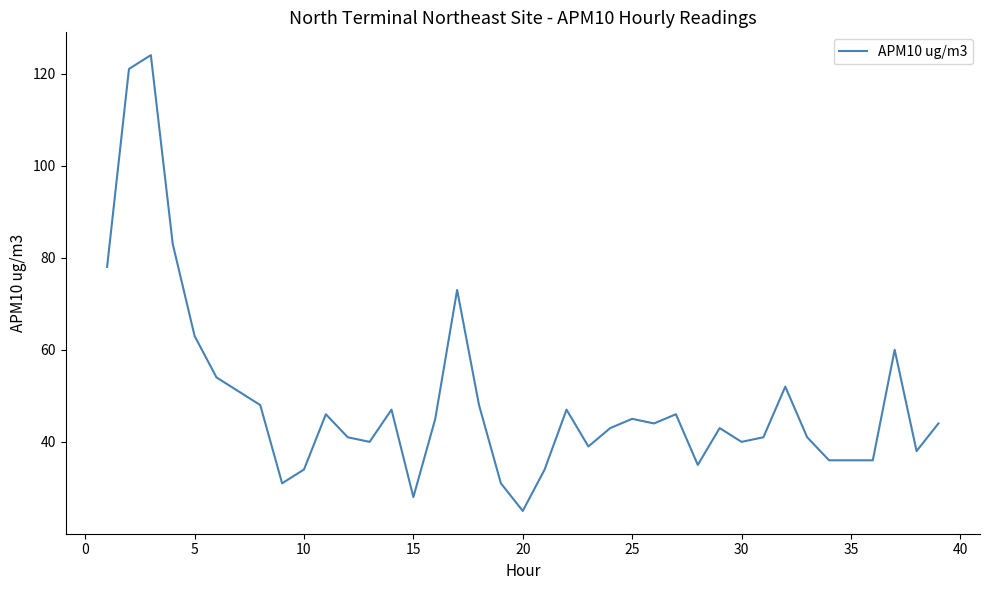

What is the difference between the maximum and minimum values?

99